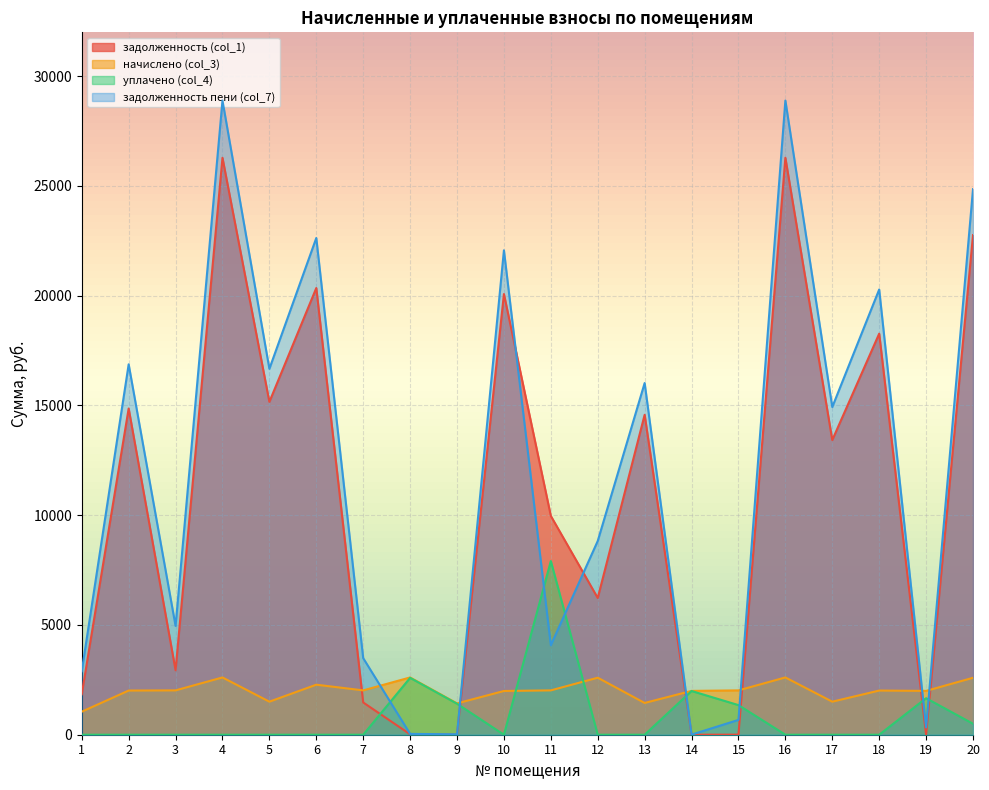

Which series has the largest total across all categories?

задолженность пени (col_7)